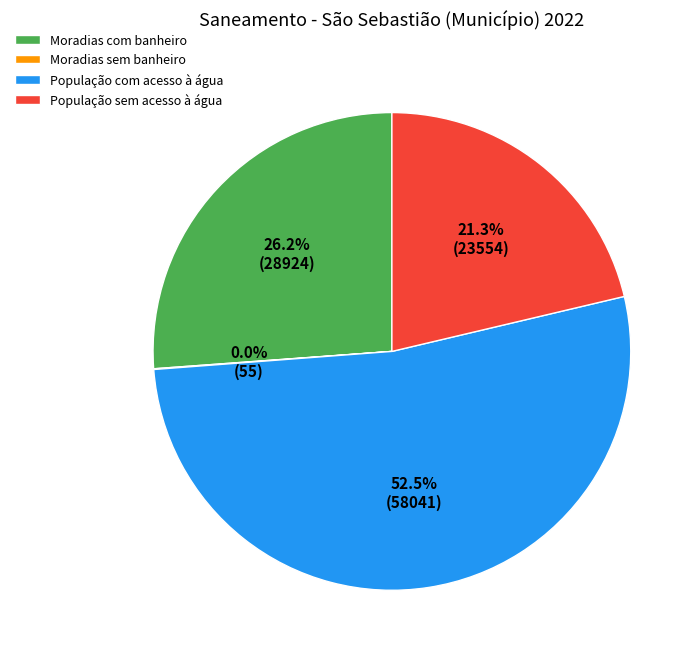

Between População sem acesso à água and População com acesso à água, which is larger?

População com acesso à água